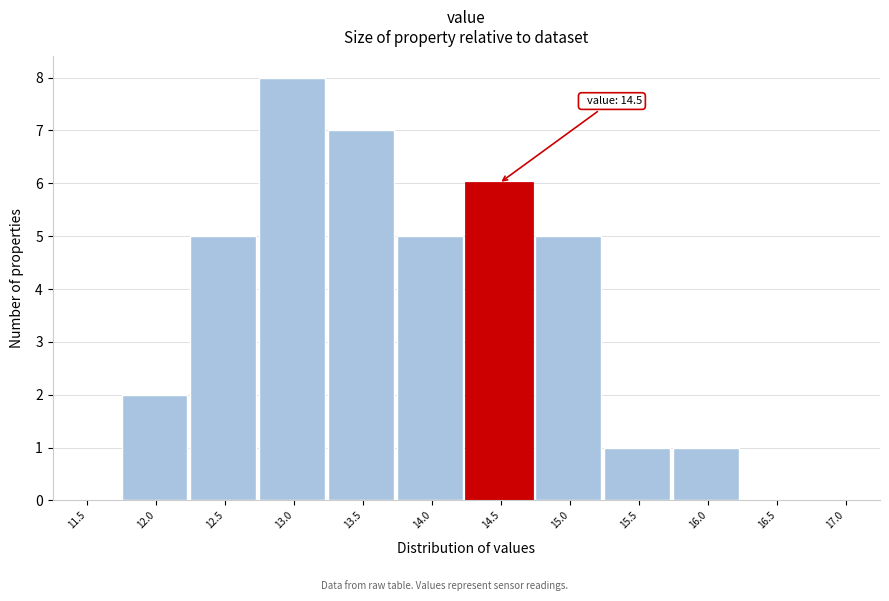

Reading left to right, transcribe all the data shown in this chart.

11.5=0	12.0=2	12.5=5	13.0=8	13.5=7	14.0=5	14.5=6	15.0=5	15.5=1	16.0=1	16.5=0	17.0=0